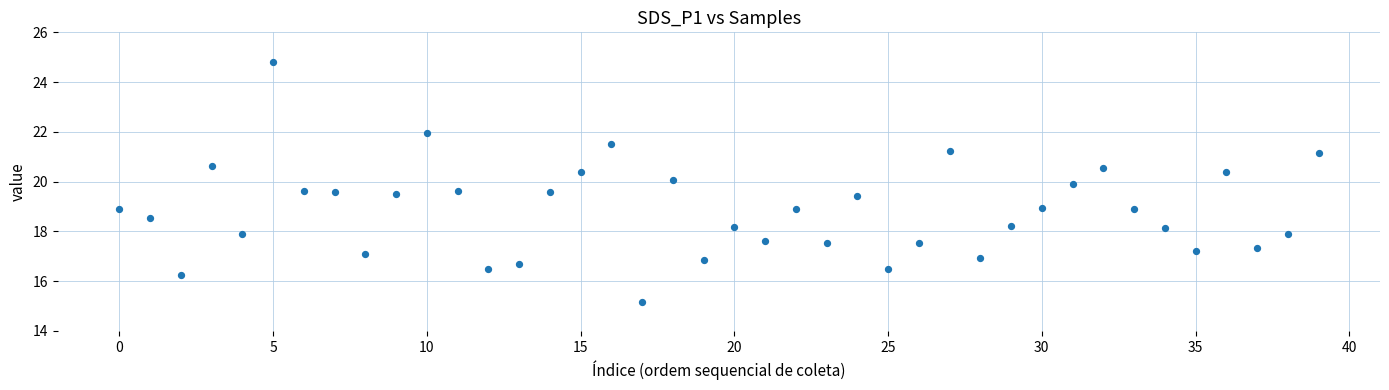

What is the range of Y values (max minus min)?

9.6